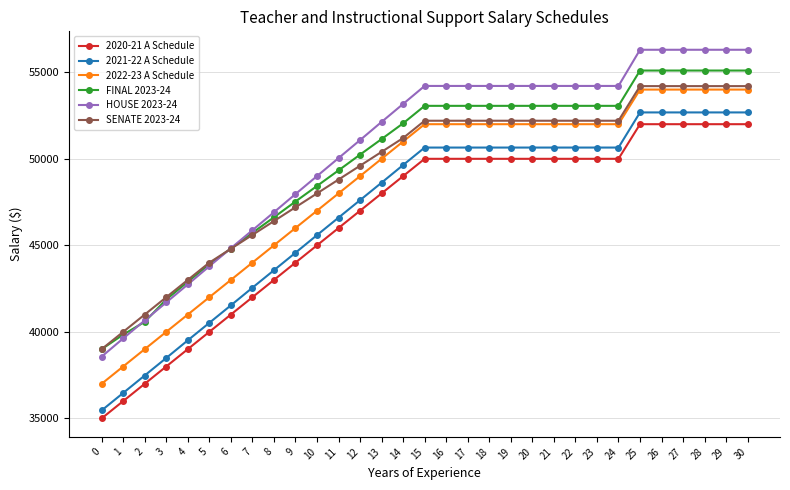

Reading left to right, extract all data points from this chart.

2020-21 A Schedule: 0=35000	1=36000	2=37000	3=38000	4=39000	5=40000	6=41000	7=42000	8=43000	9=44000	10=45000	11=46000	12=47000	13=48000	14=49000	15=50000	16=50000	17=50000	18=50000	19=50000	20=50000	21=50000	22=50000	23=50000	24=50000	25=52000	26=52000	27=52000	28=52000	29=52000	30=52000
2021-22 A Schedule: 0=35460	1=36470	2=37480	3=38490	4=39510	5=40520	6=41530	7=42550	8=43560	9=44570	10=45590	11=46600	12=47610	13=48620	14=49640	15=50650	16=50650	17=50650	18=50650	19=50650	20=50650	21=50650	22=50650	23=50650	24=50650	25=52680	26=52680	27=52680	28=52680	29=52680	30=52680
2022-23 A Schedule: 0=37000	1=38000	2=39000	3=40000	4=41000	5=42000	6=43000	7=44000	8=45000	9=46000	10=47000	11=48000	12=49000	13=50000	14=51000	15=52000	16=52000	17=52000	18=52000	19=52000	20=52000	21=52000	22=52000	23=52000	24=52000	25=54000	26=54000	27=54000	28=54000	29=54000	30=54000
FINAL 2023-24: 0=39000	1=39840	2=40580	3=41870	4=42890	5=43910	6=44810	7=45720	8=46620	9=47530	10=48430	11=49330	12=50240	13=51140	14=52050	15=53060	16=53060	17=53060	18=53060	19=53060	20=53060	21=53060	22=53060	23=53060	24=53060	25=55100	26=55100	27=55100	28=55100	29=55100	30=55100
HOUSE 2023-24: 0=38570	1=39620	2=40660	3=41700	4=42740	5=43790	6=44830	7=45870	8=46910	9=47960	10=49000	11=50040	12=51080	13=52130	14=53170	15=54210	16=54210	17=54210	18=54210	19=54210	20=54210	21=54210	22=54210	23=54210	24=54210	25=56300	26=56300	27=56300	28=56300	29=56300	30=56300
SENATE 2023-24: 0=39000	1=40000	2=41000	3=42000	4=43000	5=44000	6=44800	7=45600	8=46400	9=47200	10=48000	11=48800	12=49600	13=50400	14=51200	15=52200	16=52200	17=52200	18=52200	19=52200	20=52200	21=52200	22=52200	23=52200	24=52200	25=54200	26=54200	27=54200	28=54200	29=54200	30=54200